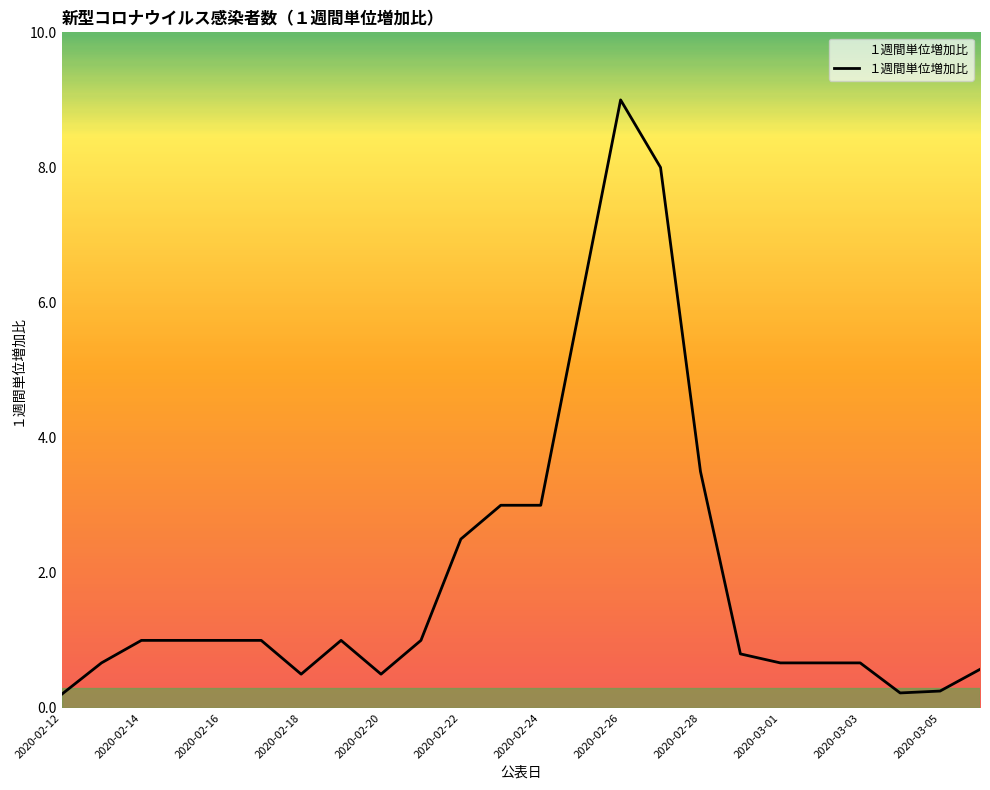

What is the maximum value shown in the chart?

9.0